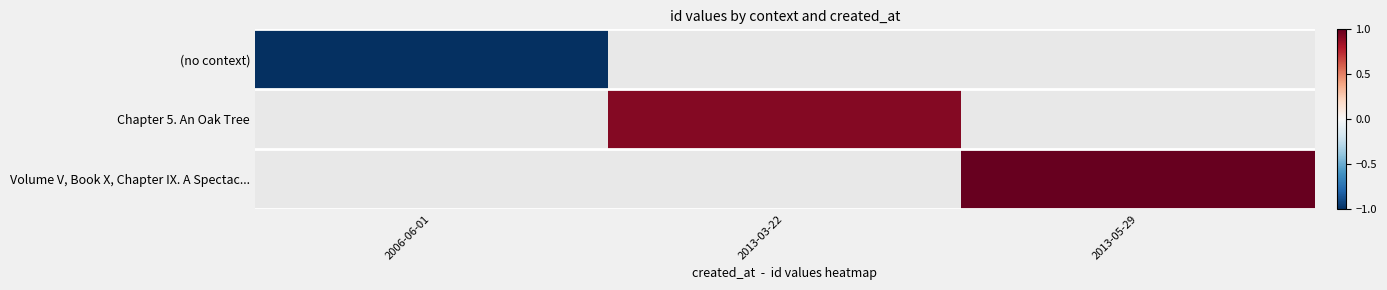

Which series has the largest range (max minus min)?

(no context)